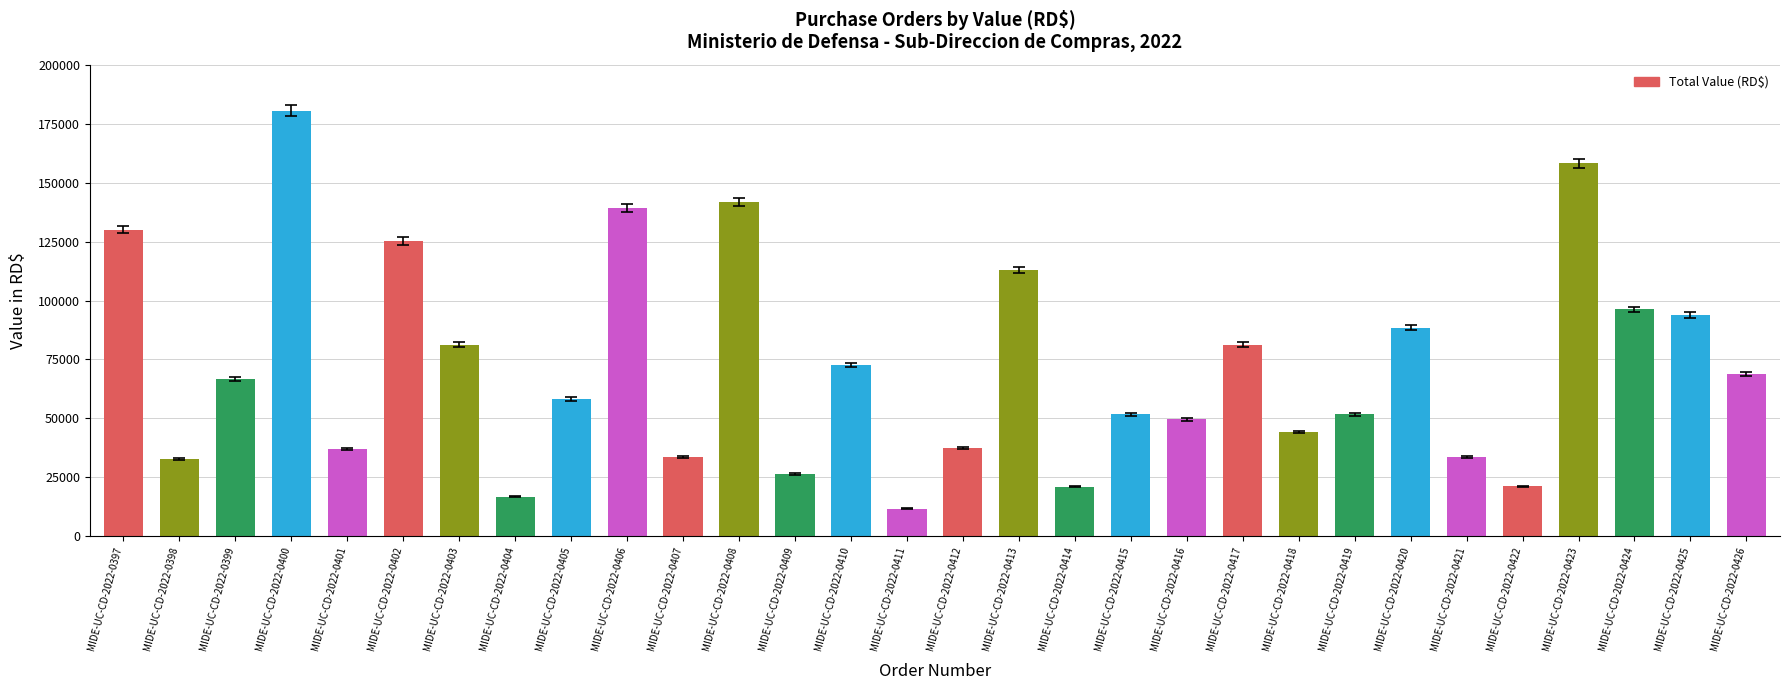

What value does the data have at MIDE-UC-CD-2022-0404?

16815.0